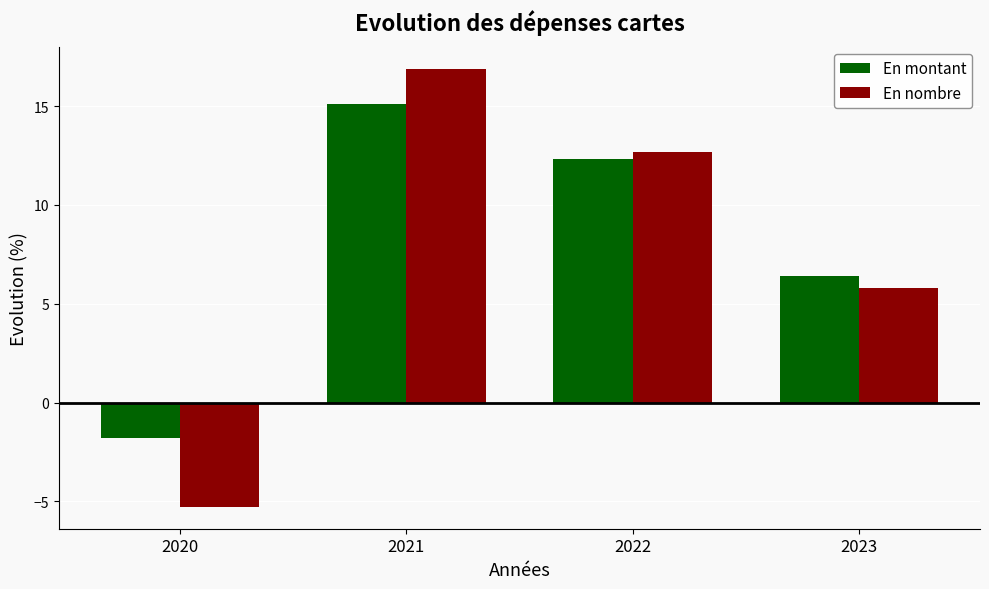

How many bars are there in total?

8